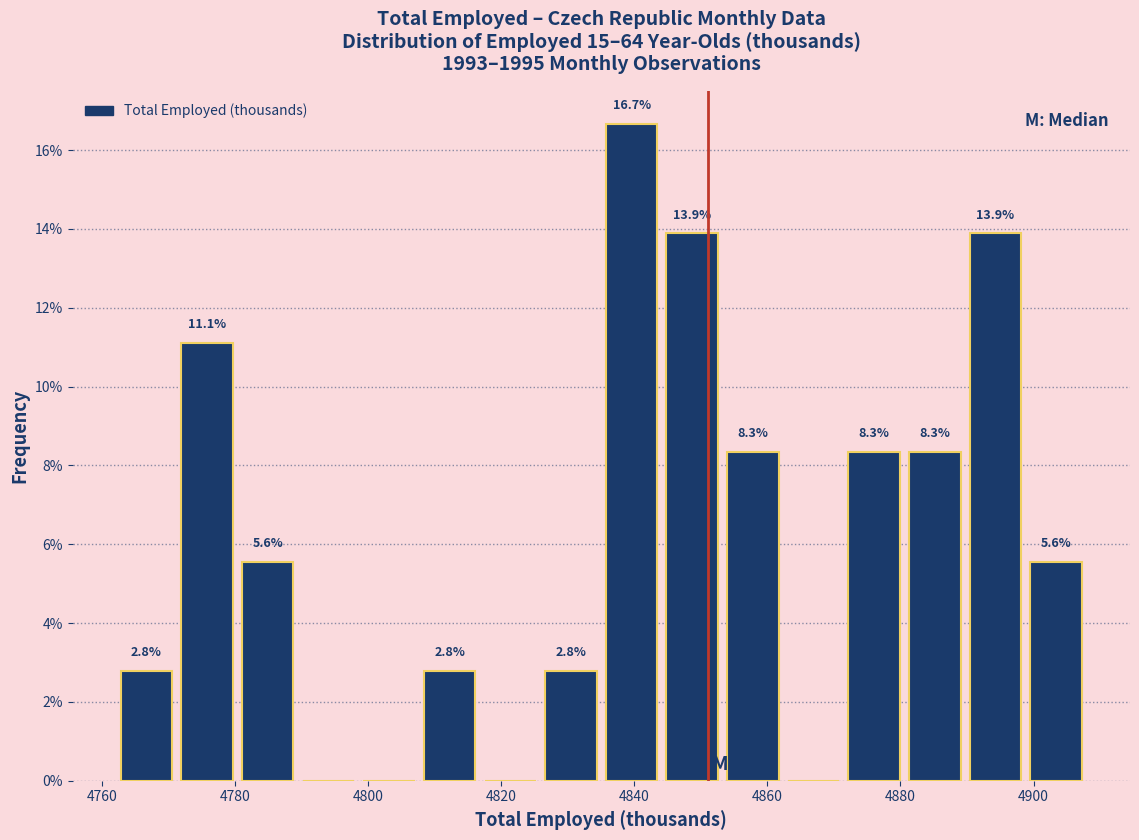

Over which range of the x-axis is the bar tallest?

4836 to 4844